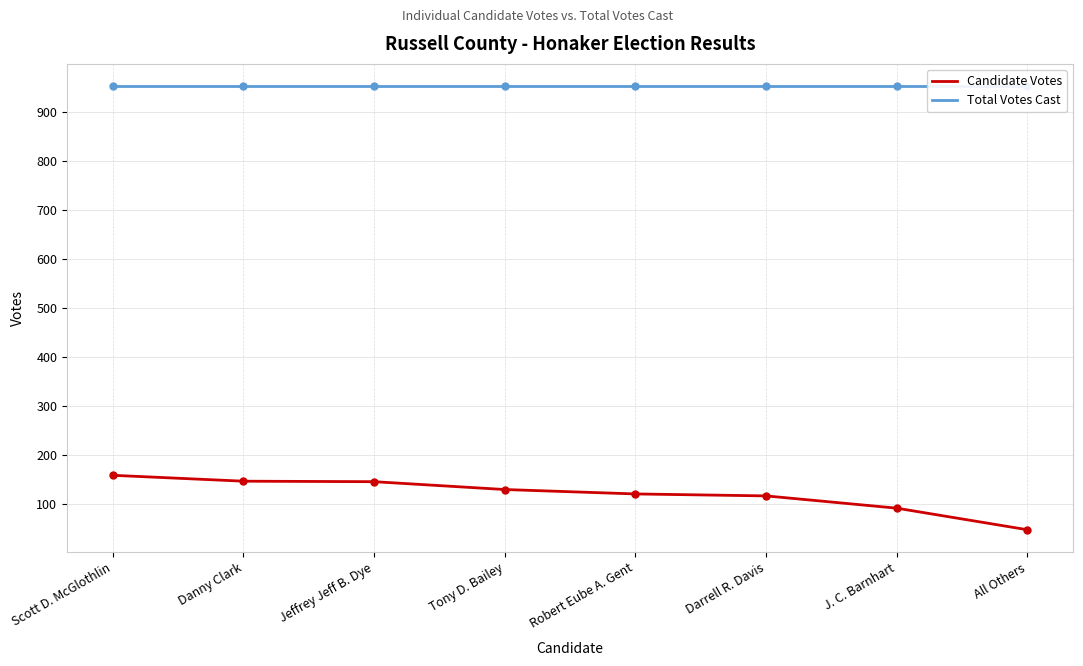

True or false: Total Votes Cast has more than 2 interior local peaks.

False